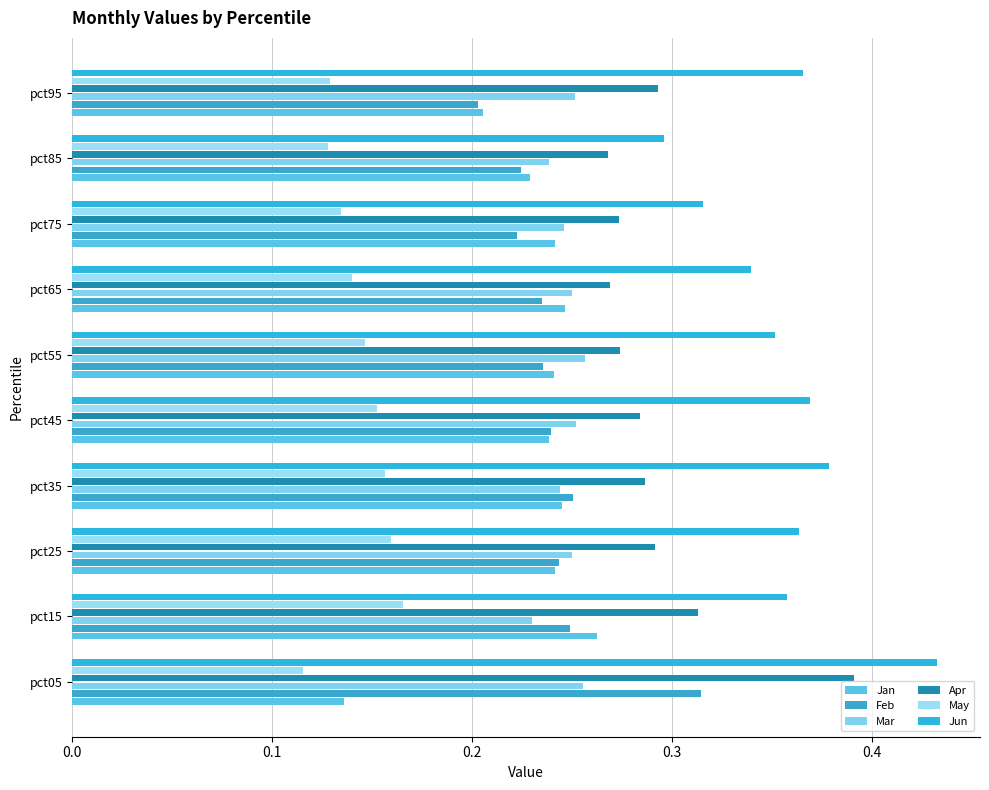

What is the value of the Mar bar at the 6th from the left?

0.3